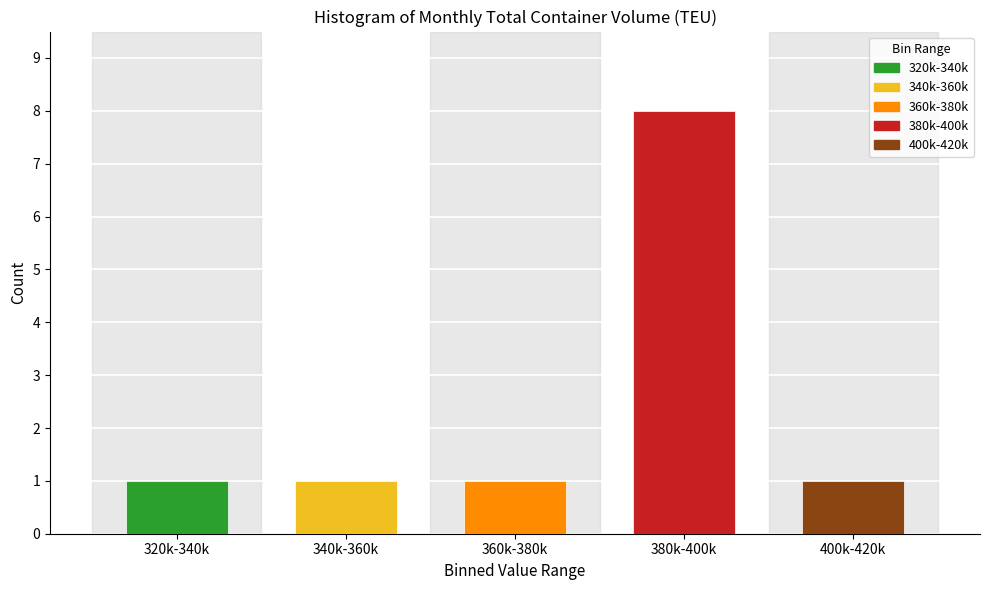

Reading left to right, extract all data points from this chart.

1	1	1	8	1